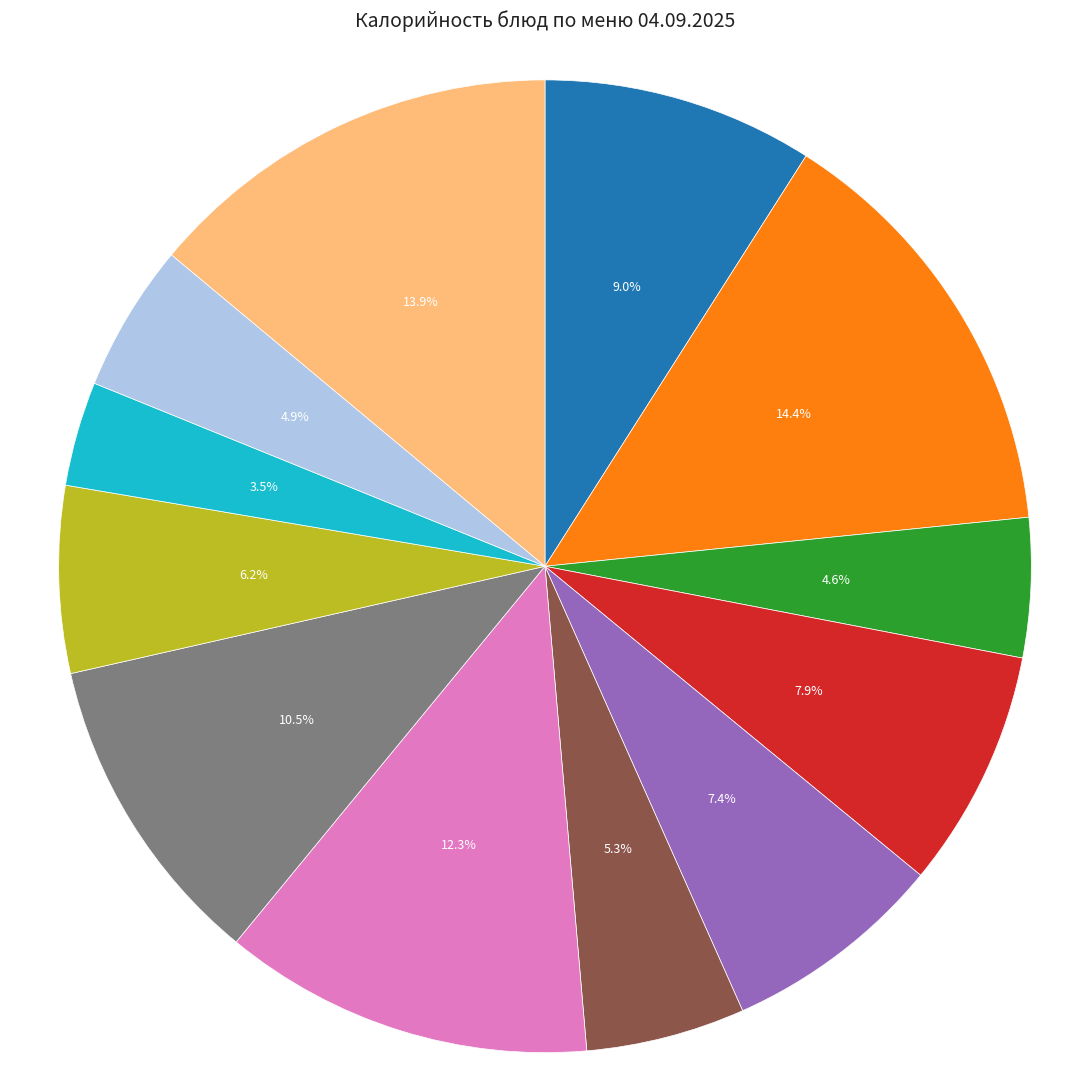

Does any single category account for the majority?

No